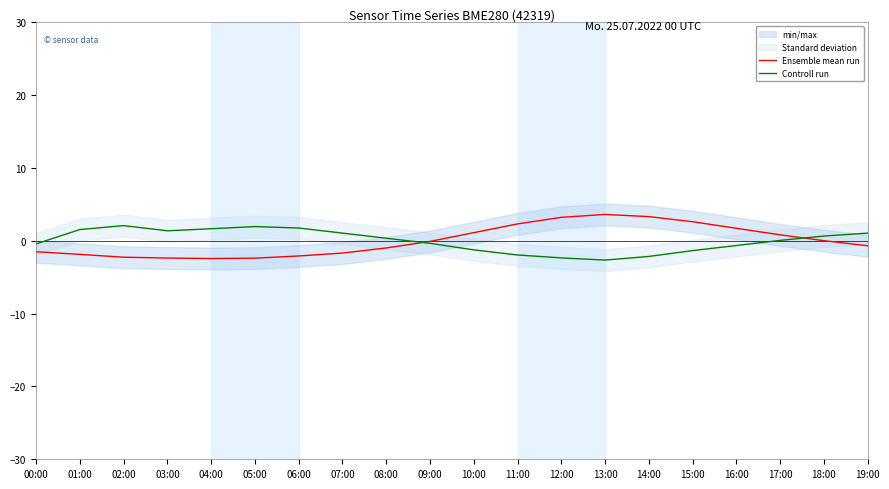

Where is the first local minimum for Ensemble mean run?

04:00